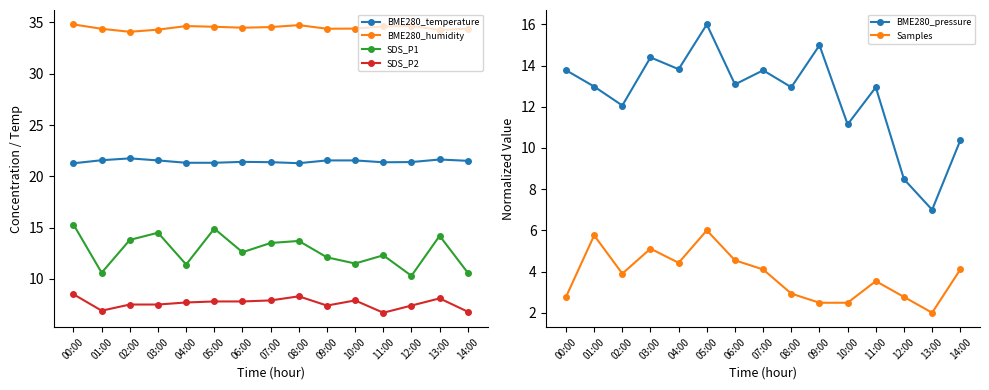

What is the approximate value of BME280_temperature at 04:00?

21.3